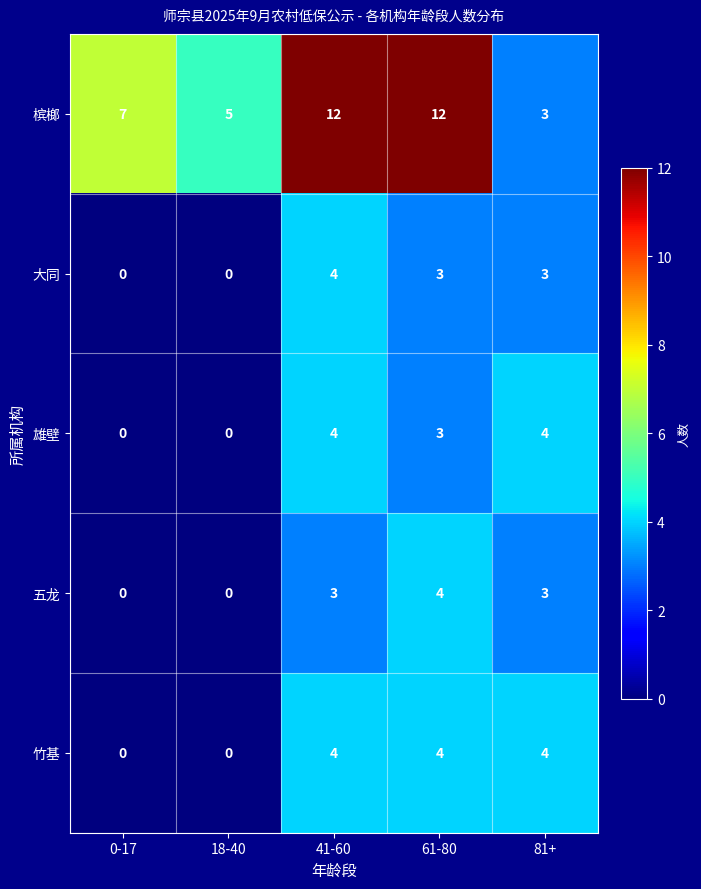

Which series has the largest range (max minus min)?

槟榔